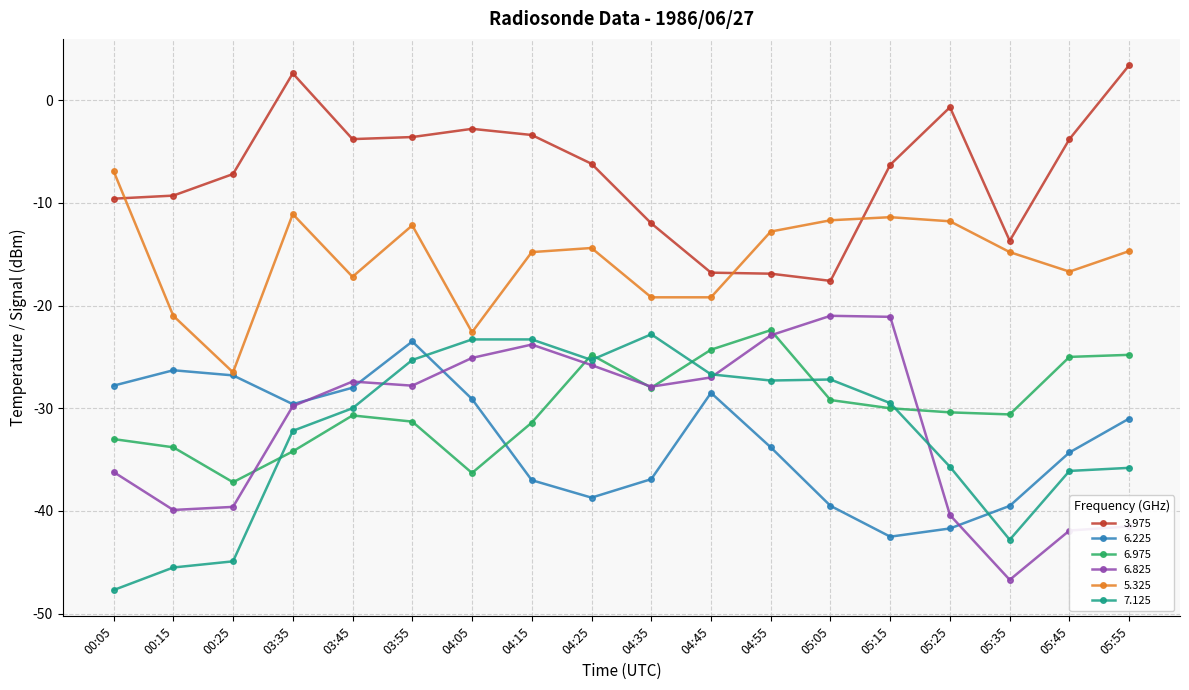

What is the label of the 7th point from the left?

04:05